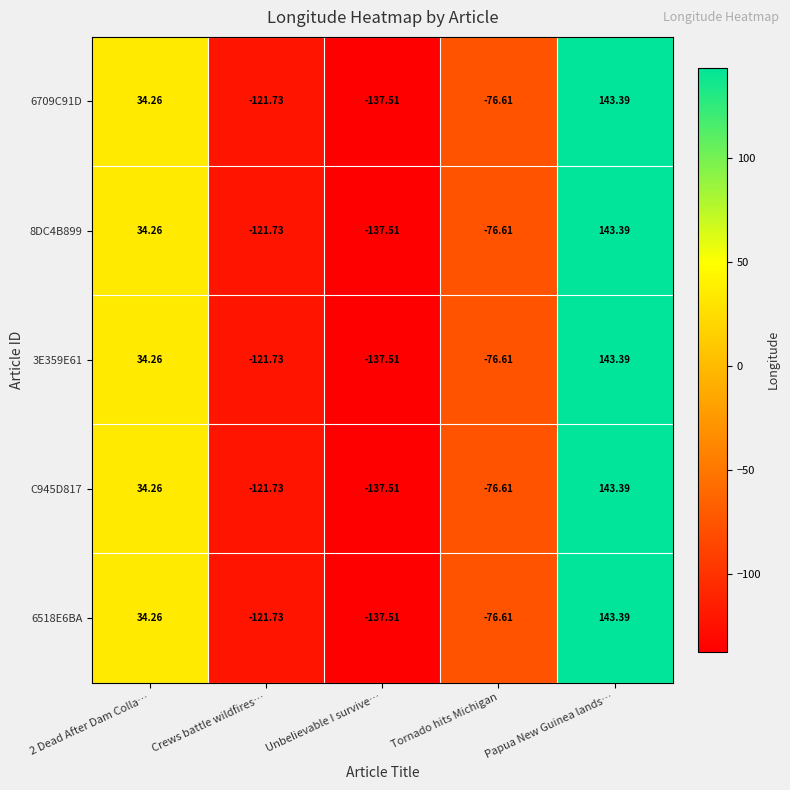

At which category does the chart reach its peak across all series?

Papua New Guinea lands…